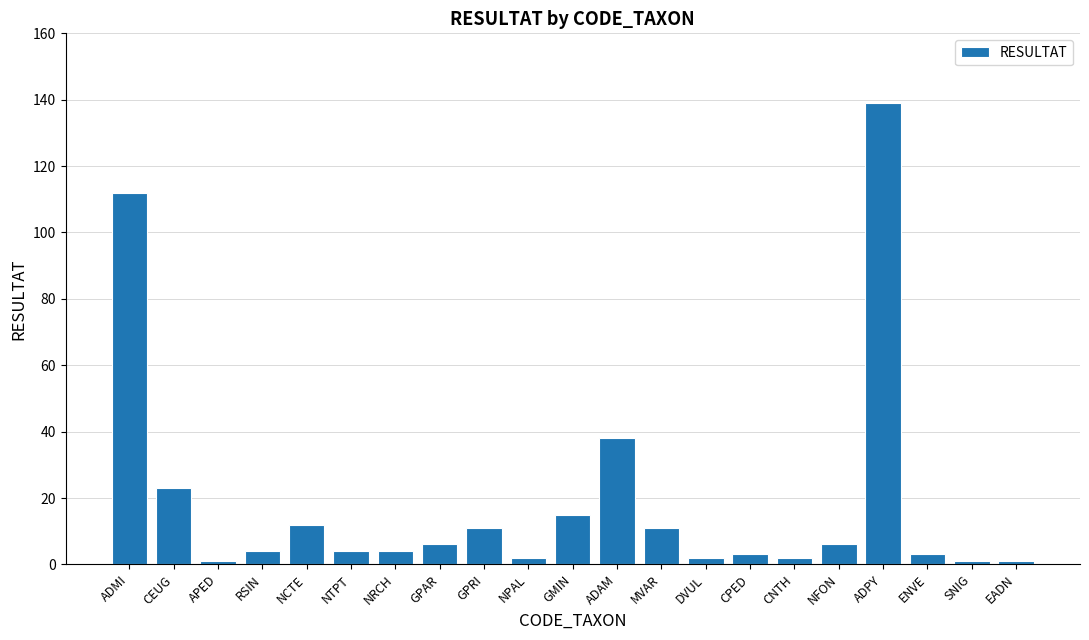

Is it true that the value at ADAM is 38?

True